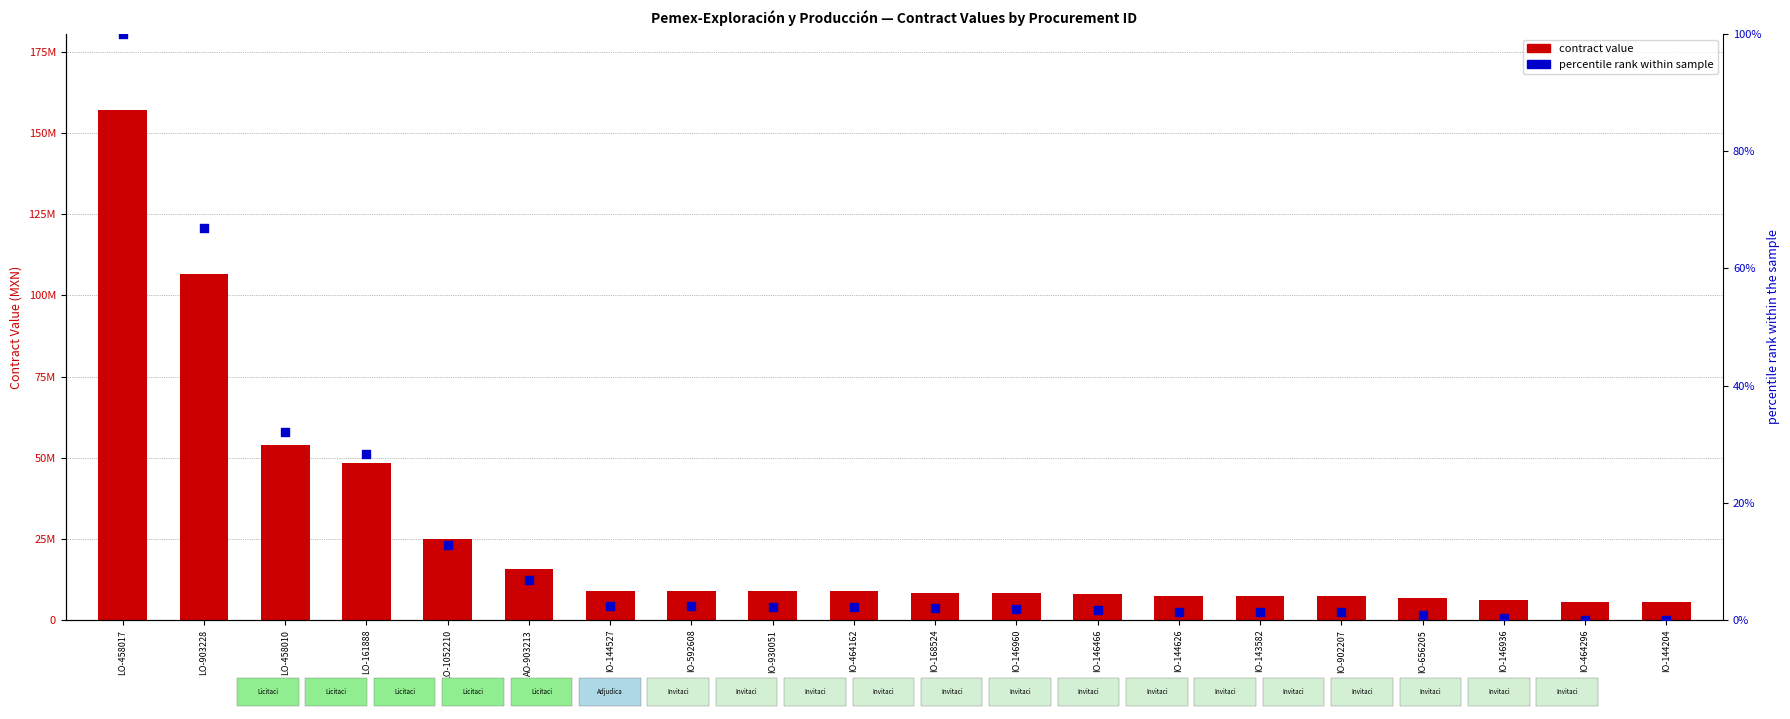

Which series contains the highest Y value?

contract value